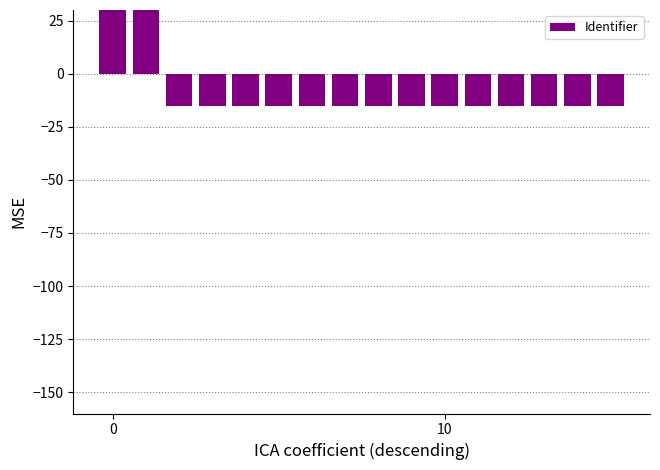

What is the smallest value displayed?

-15.4